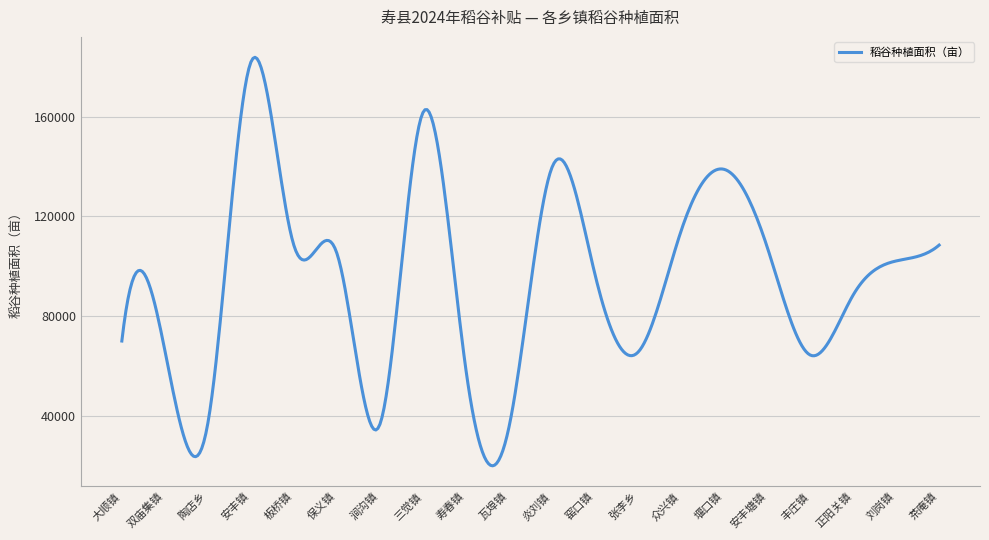

What is the greatest value displayed?

183760.7